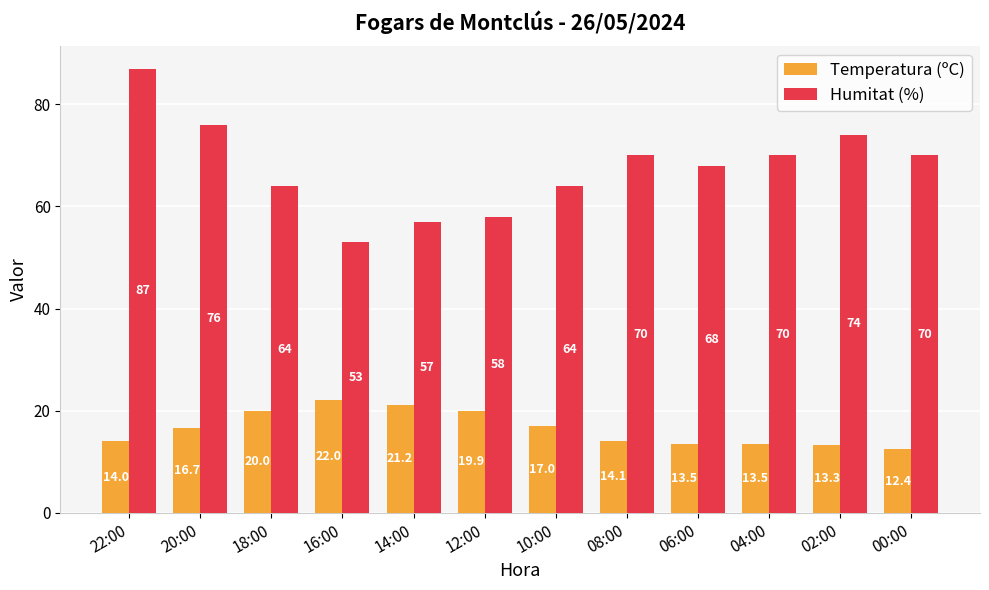

Is it true that Temperatura (ºC) equals 3.5 at 00:00?

False